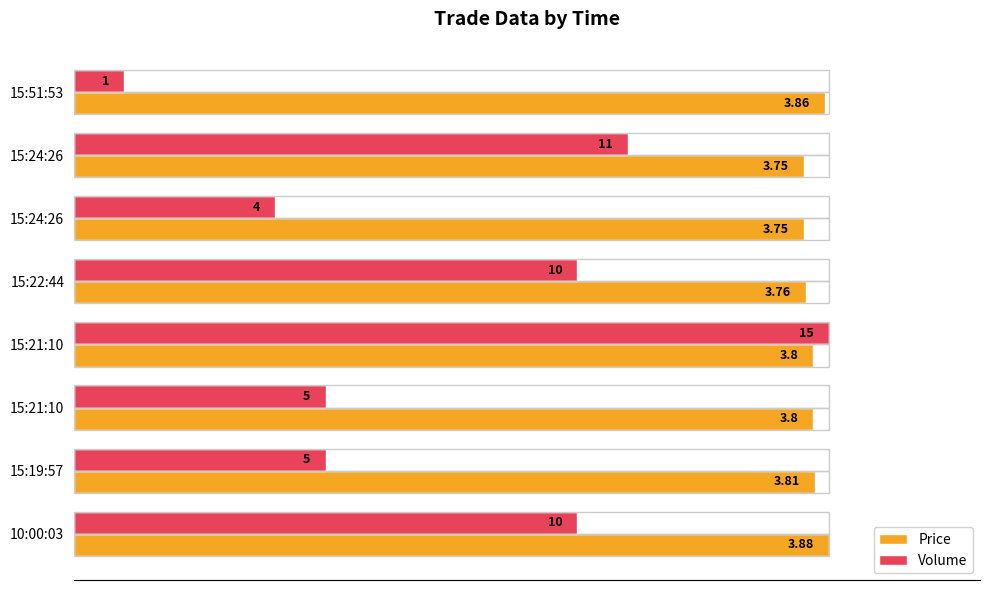

What are all the series names shown in the legend?

Price, Volume